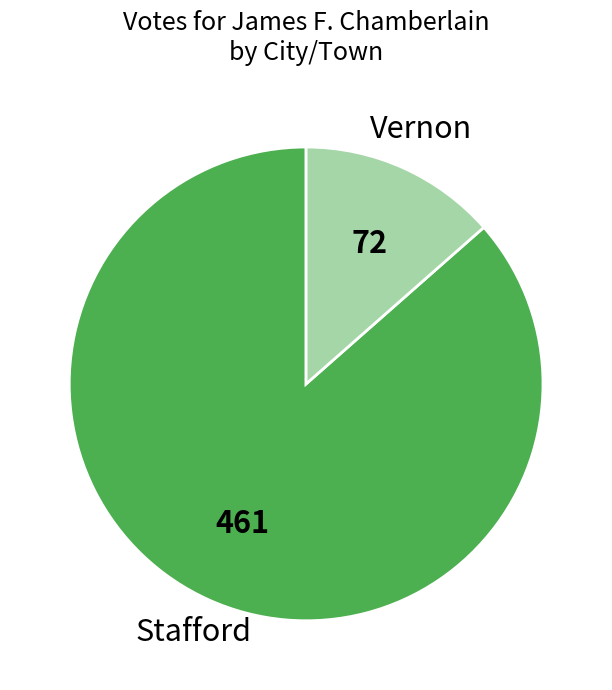

Between Stafford and Vernon, which is larger?

Stafford